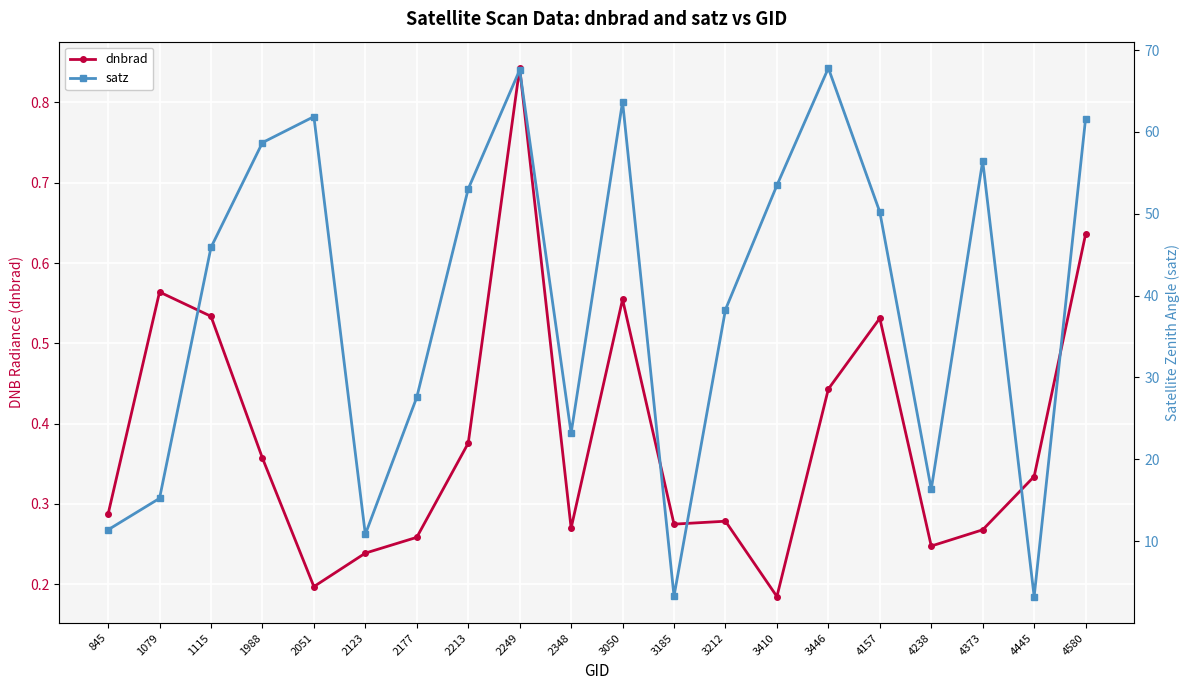

What is the sum of the satz values at 2177 and 4157?

77.8